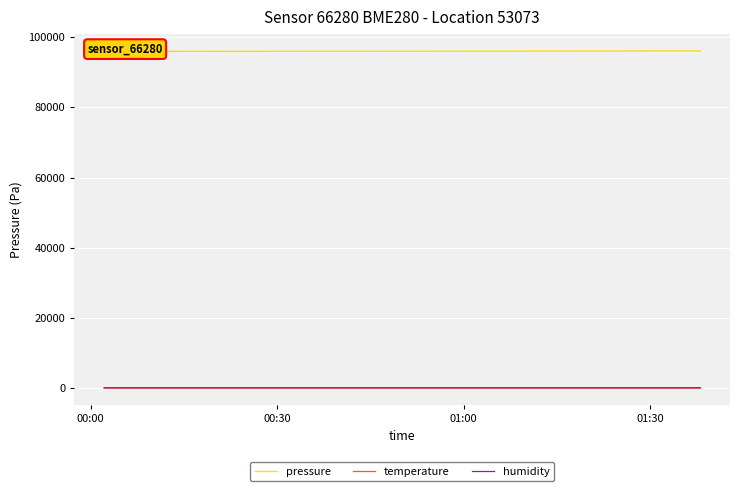

True or false: pressure and temperature intersect in this chart.

False